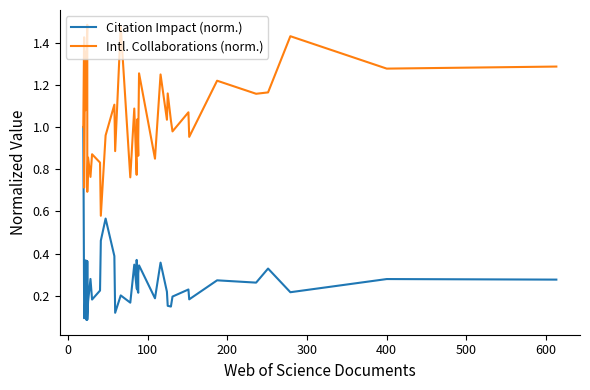

What is the sum of all Citation Impact (norm.) values?

10.6